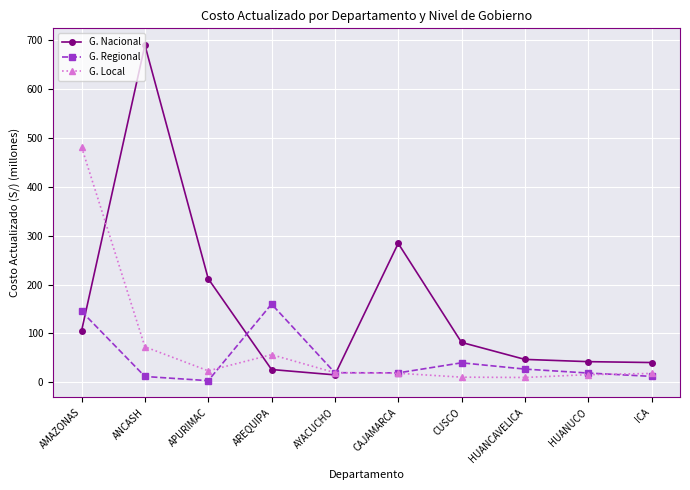

How many times do G. Nacional and G. Regional cross each other?

3